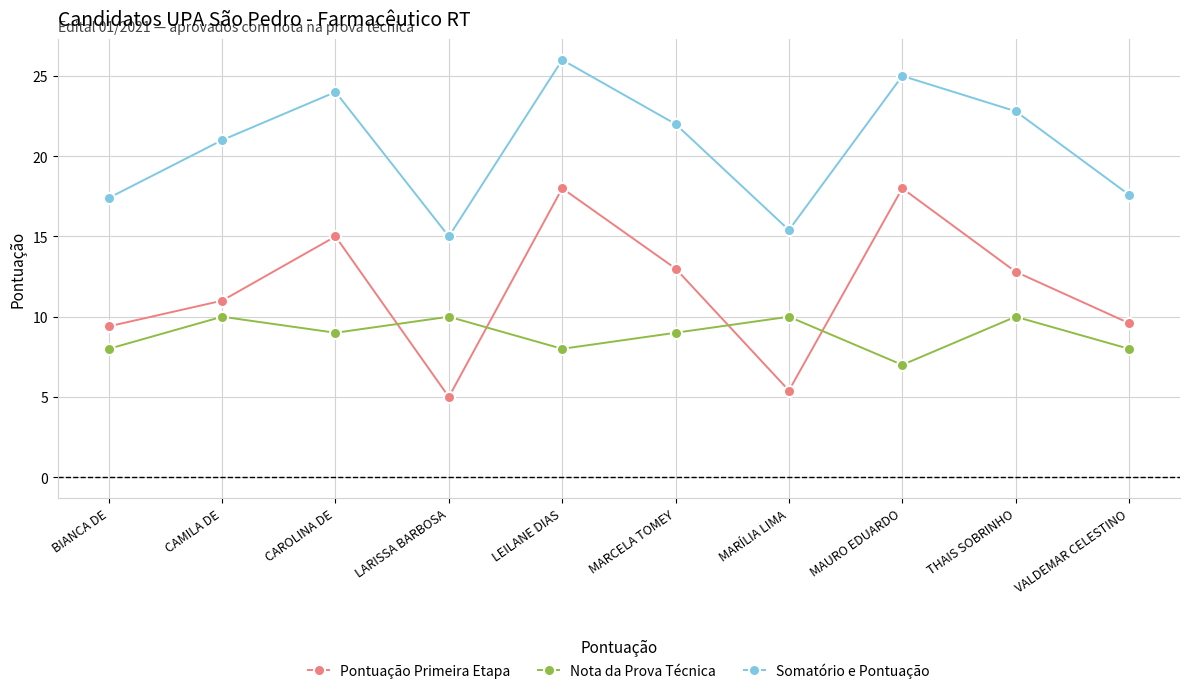

What is the smallest value displayed?

5.0